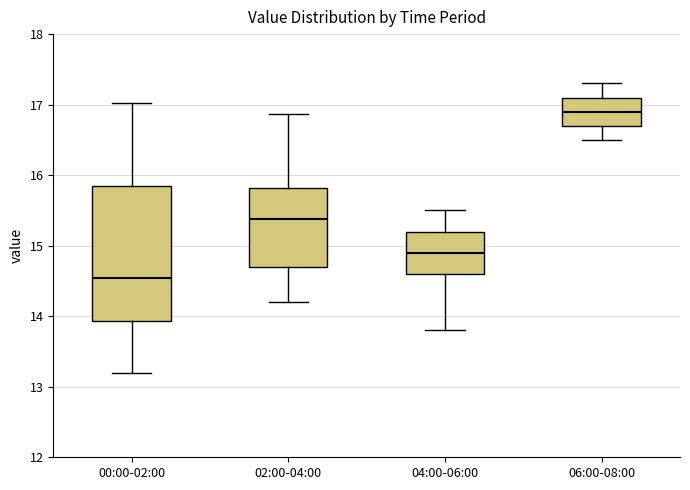

Which box is the tallest, from its lower edge to its upper edge?

00:00-02:00